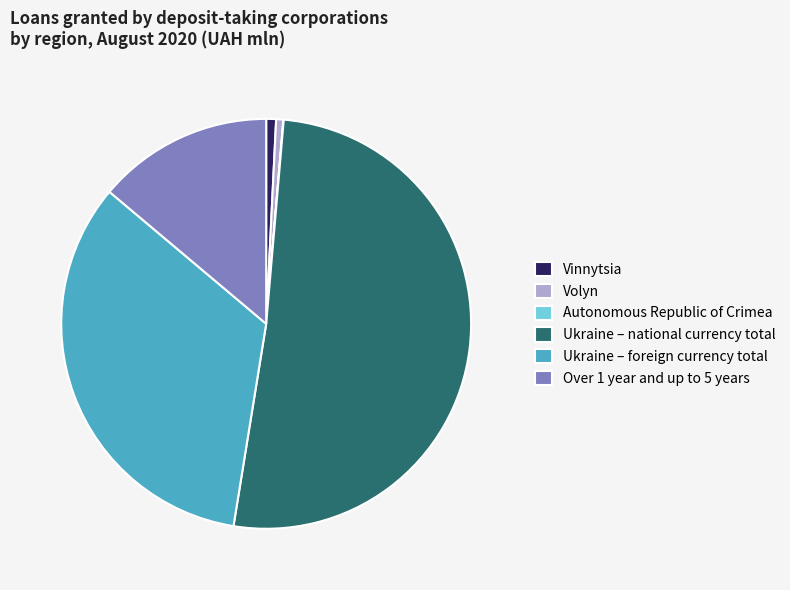

The Vinnytsia slice represents 1% of the pie. True or false?

True